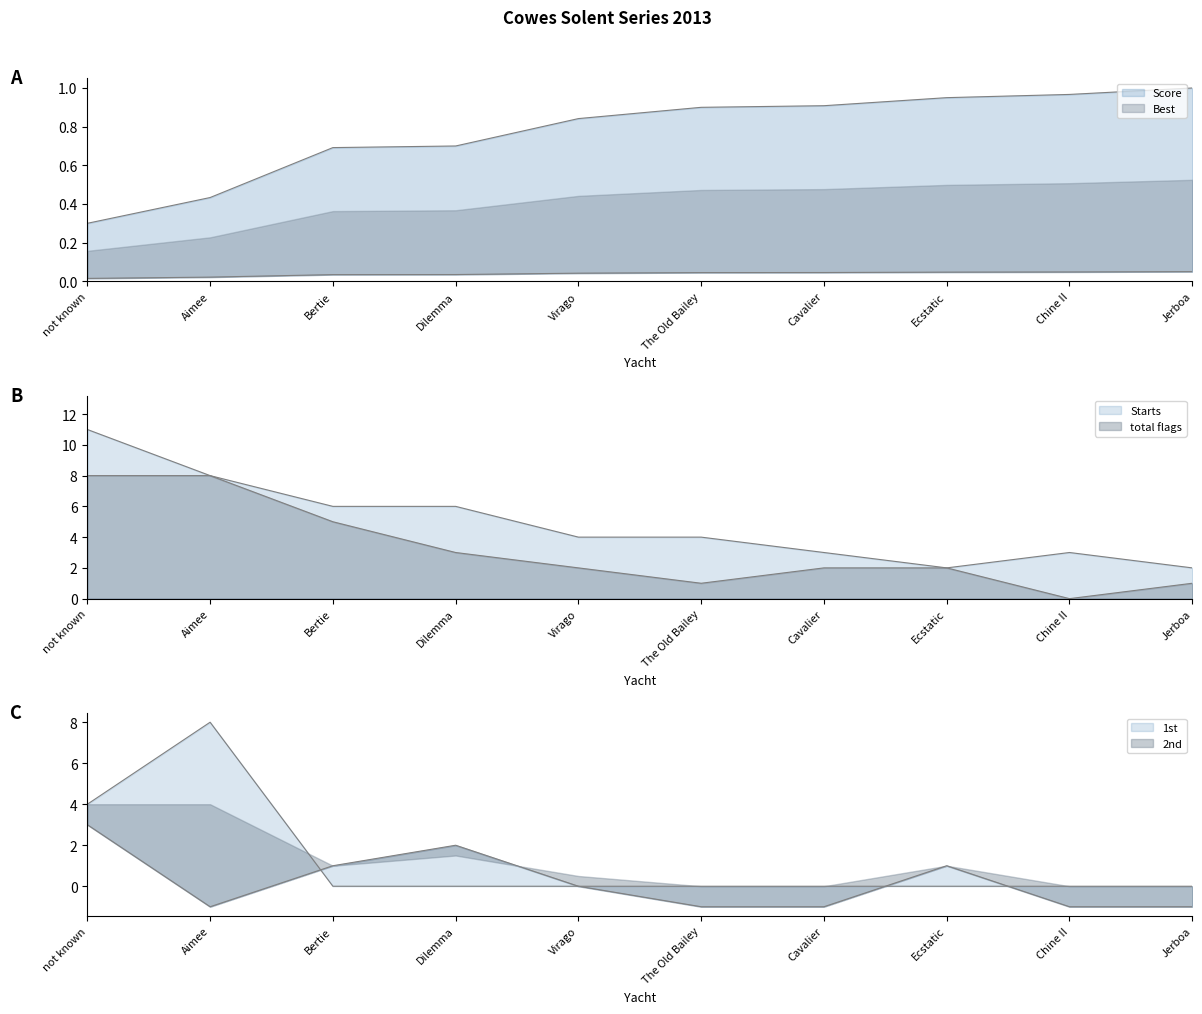

Between Dilemma and Virago, which is larger?

Virago